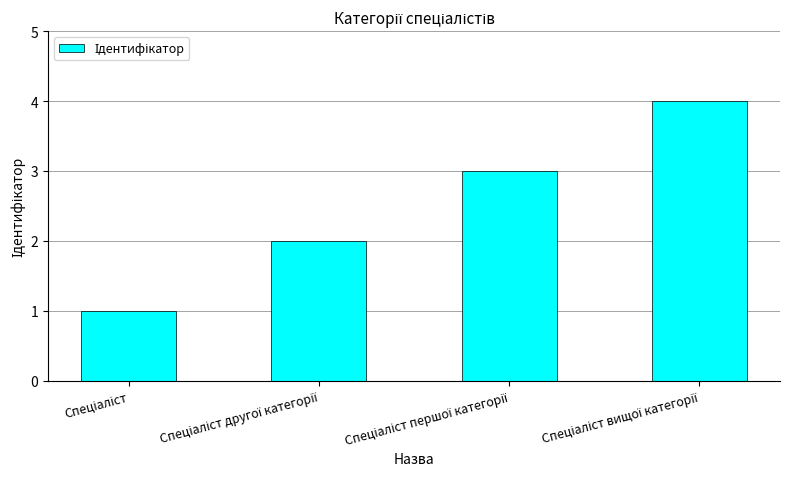

Reading right to left, list all the values displayed in this chart.

4	3	2	1